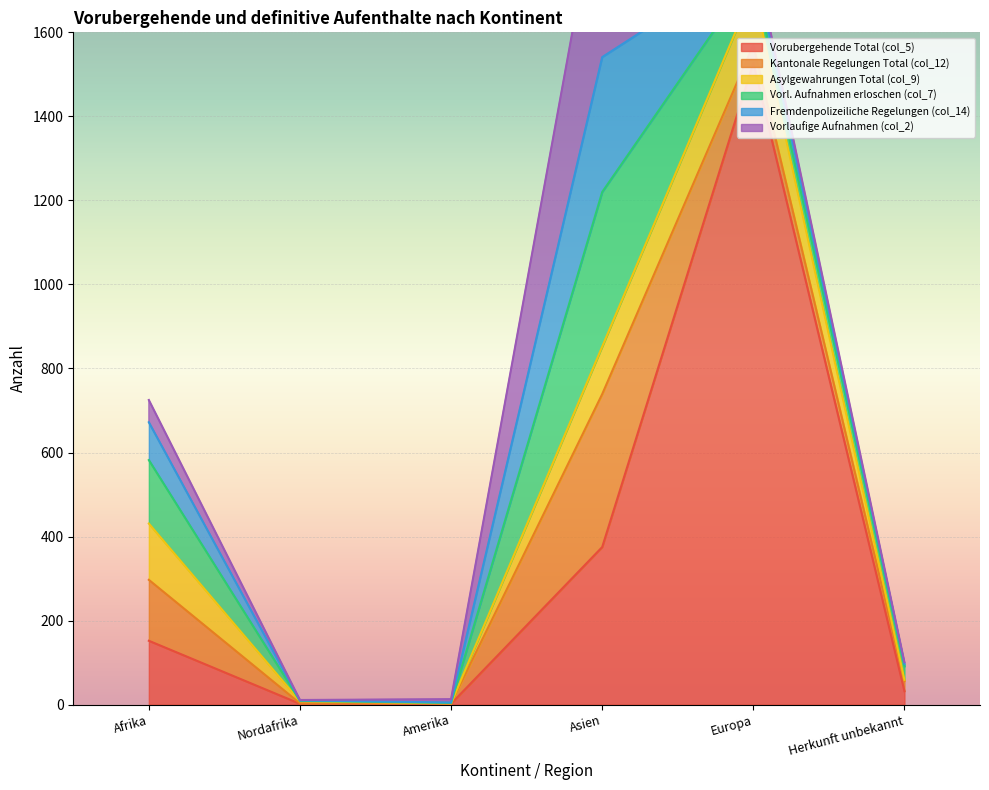

What is the total value across all series at Asien?

1991